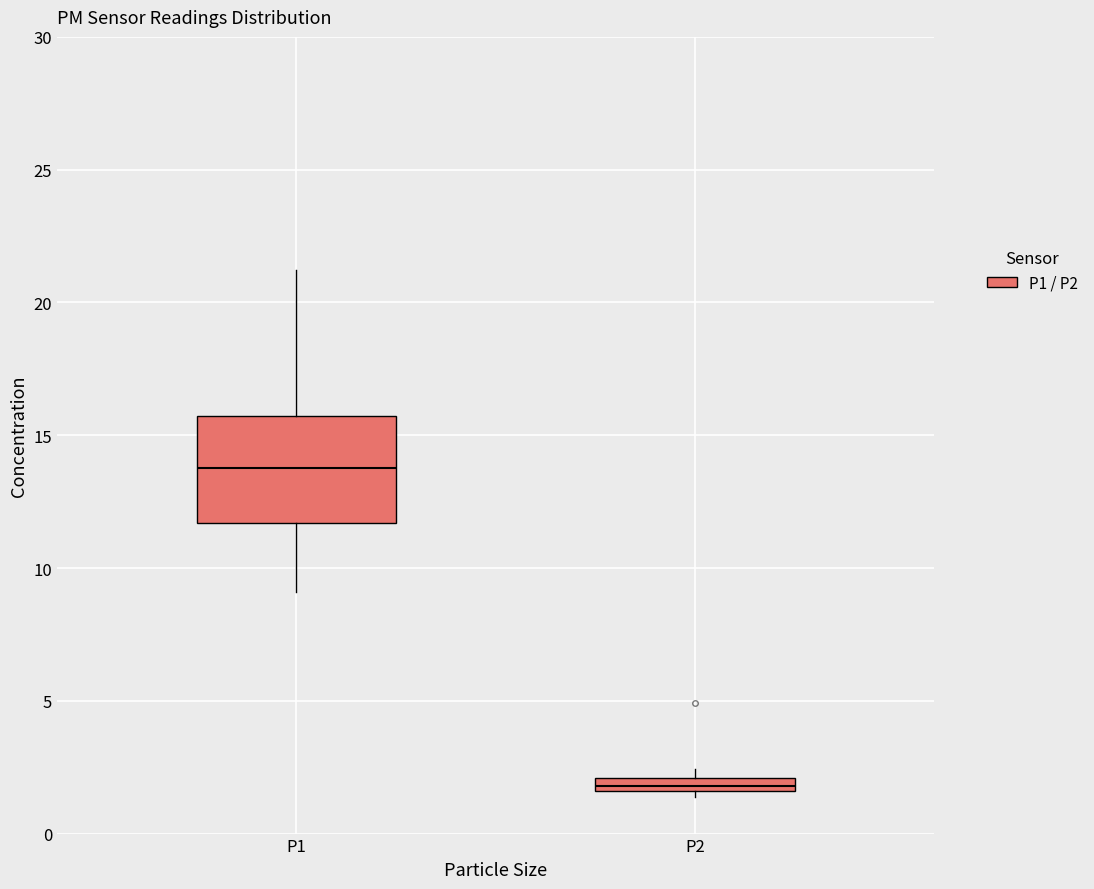

Where is the upper edge of the box for P1 on the y-axis? The values are not printed on the chart, so give them approximately, as read against the axis.

15.5